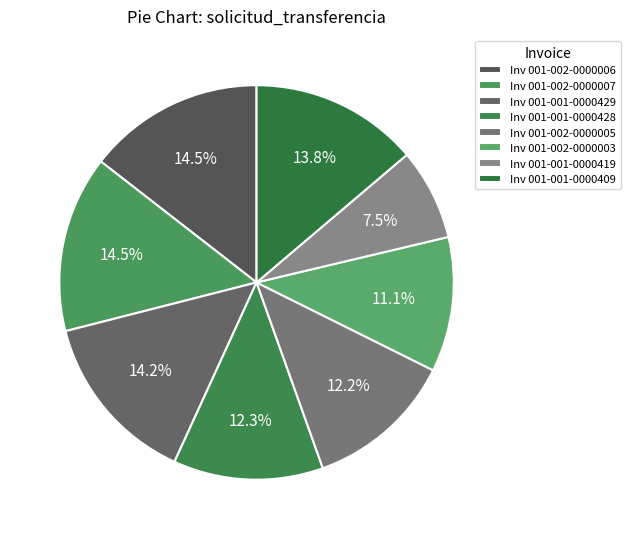

To the nearest percent, what is the average slice percentage?

12%